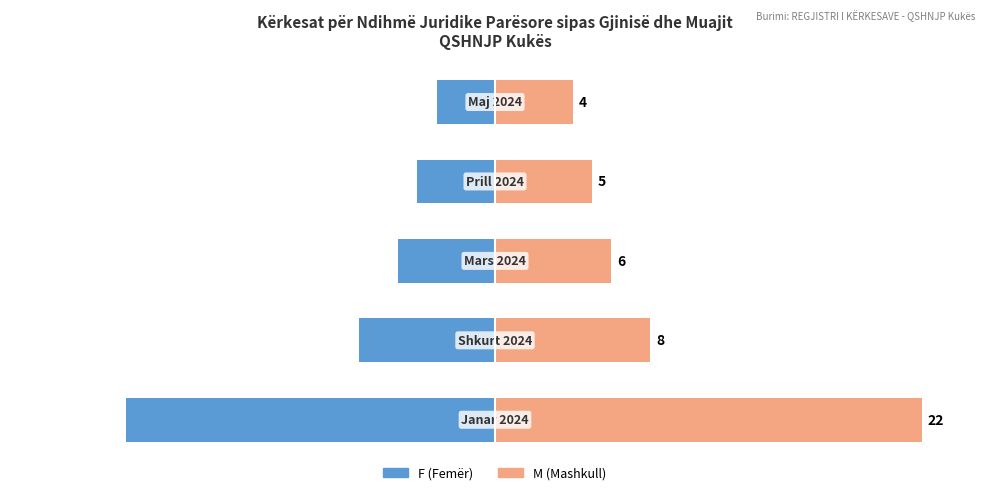

True or false: M (Mashkull) has a value of 8 at 1.

True